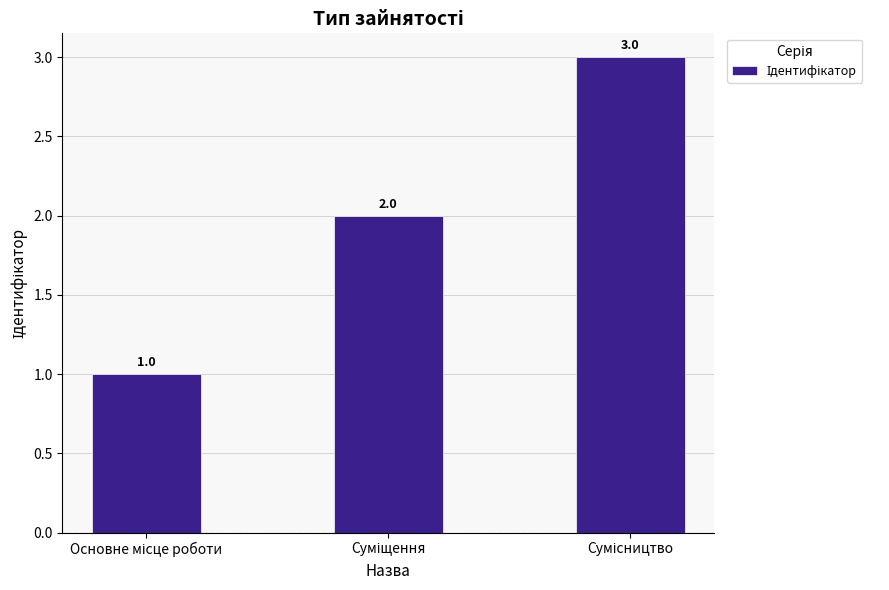

How many values are between 1 and 3?

3